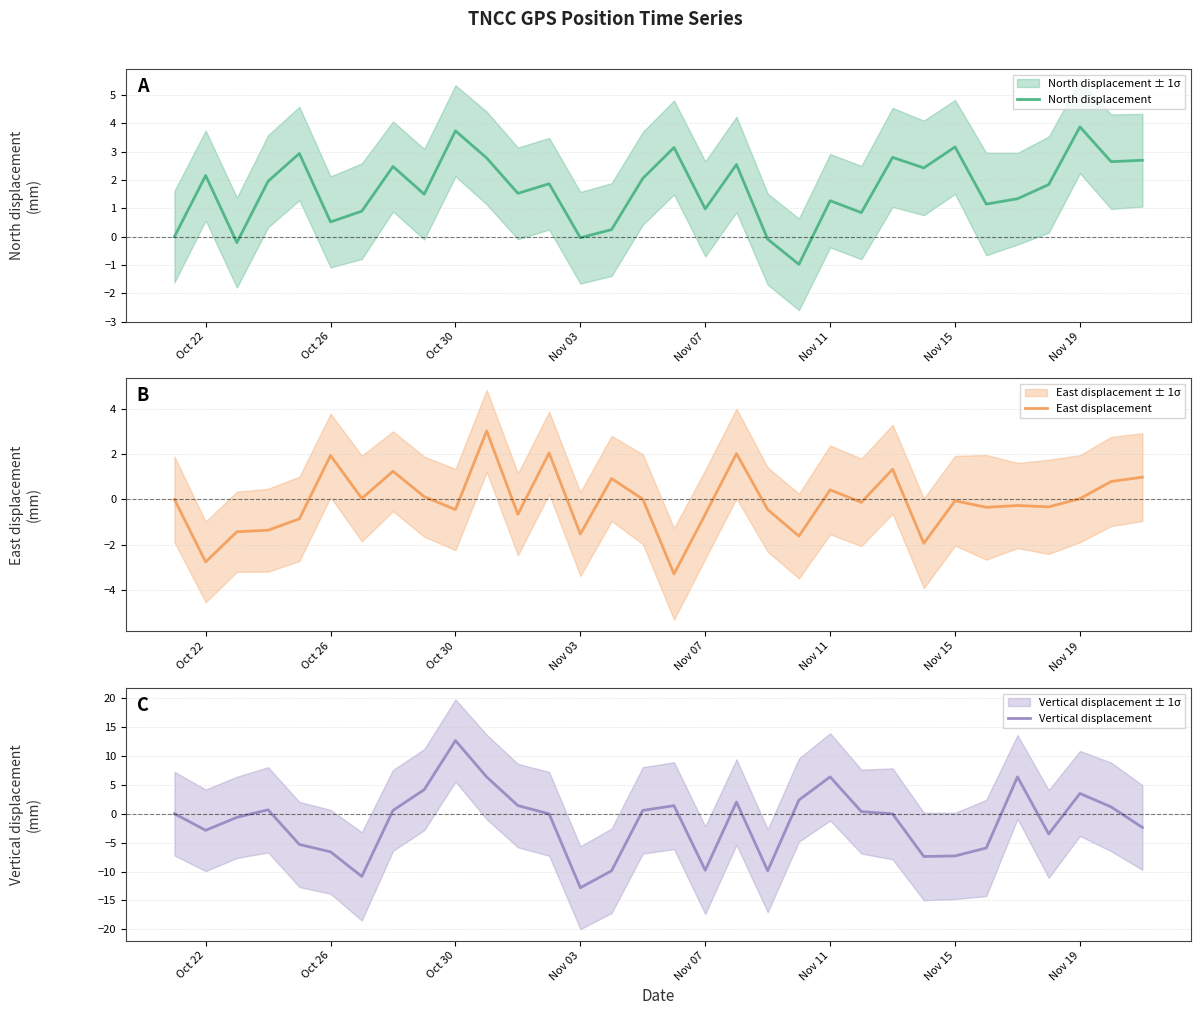

Rank the series by their maximum value, from highest to lowest.

Vertical displacement, North displacement, East displacement